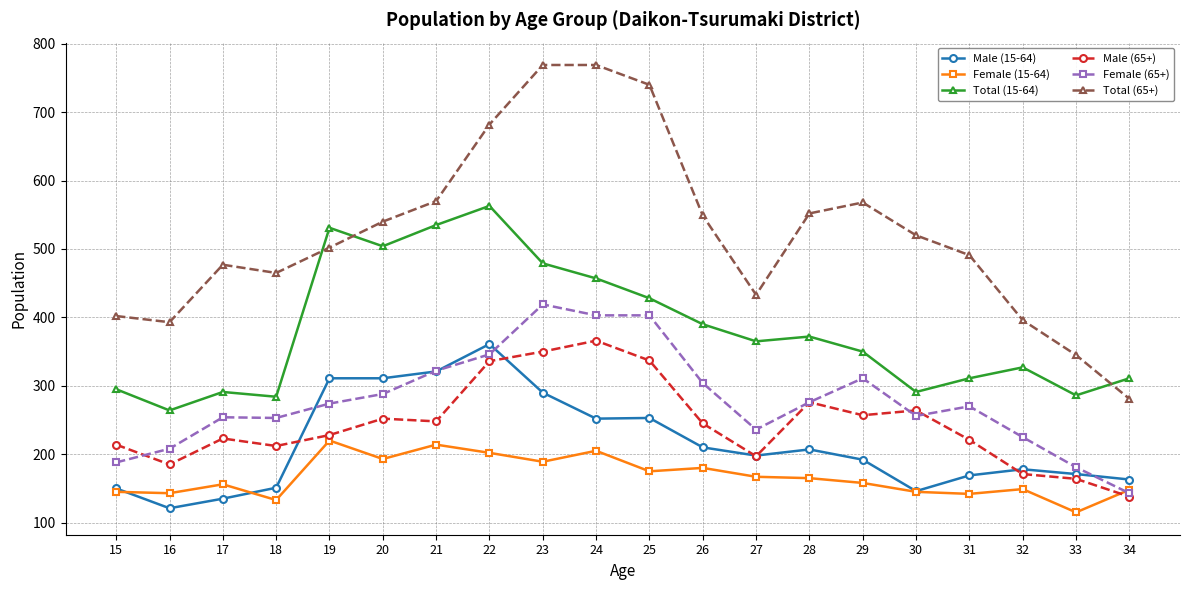

What is the difference between the Female (65+) values at 18 and 20?

35